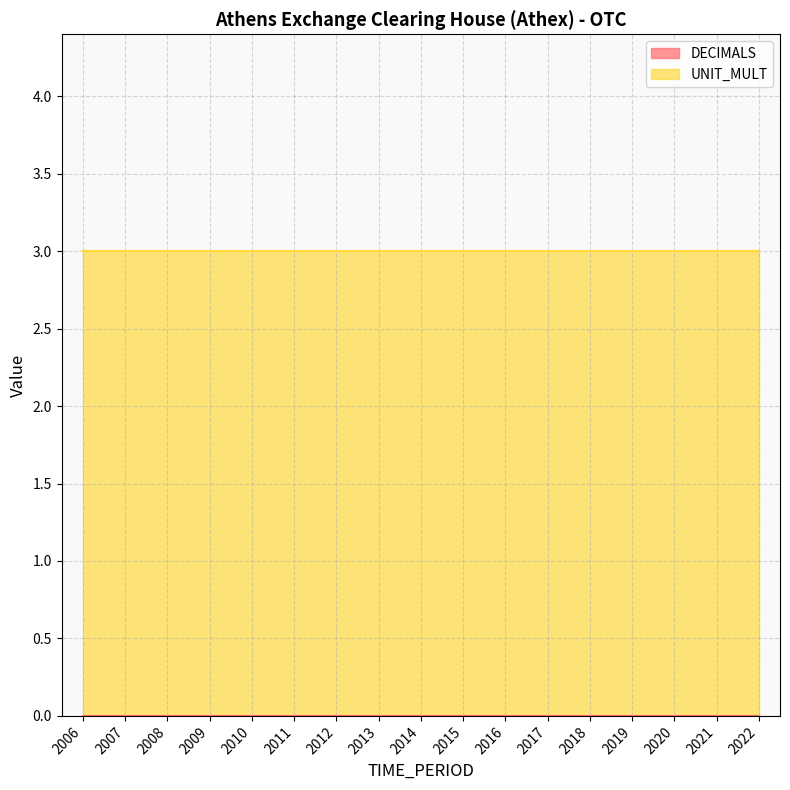

How many distinct data groups are displayed?

2